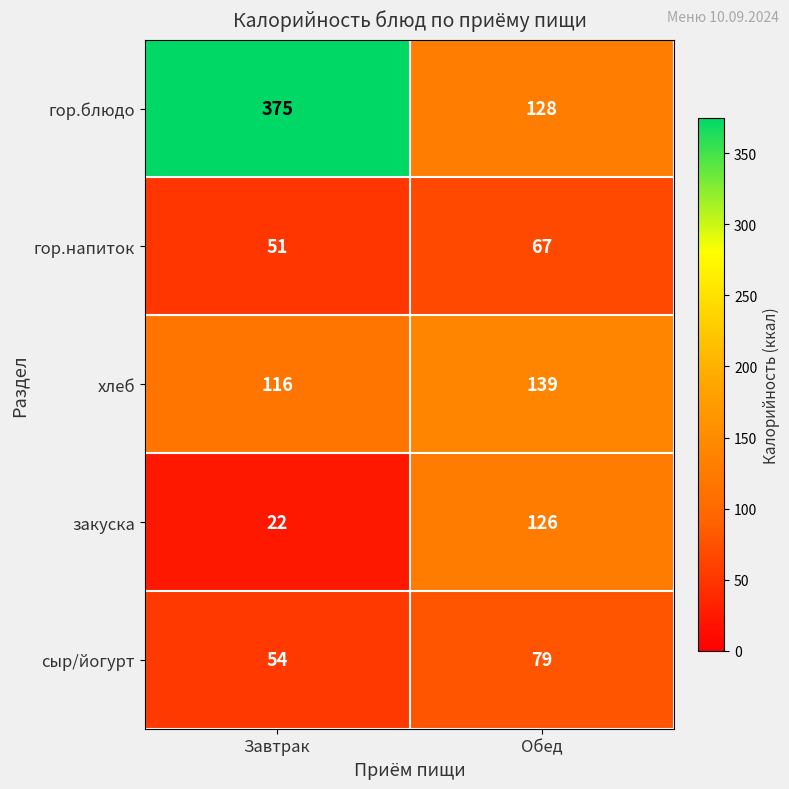

What is the average value of the гор.блюдо series?

252